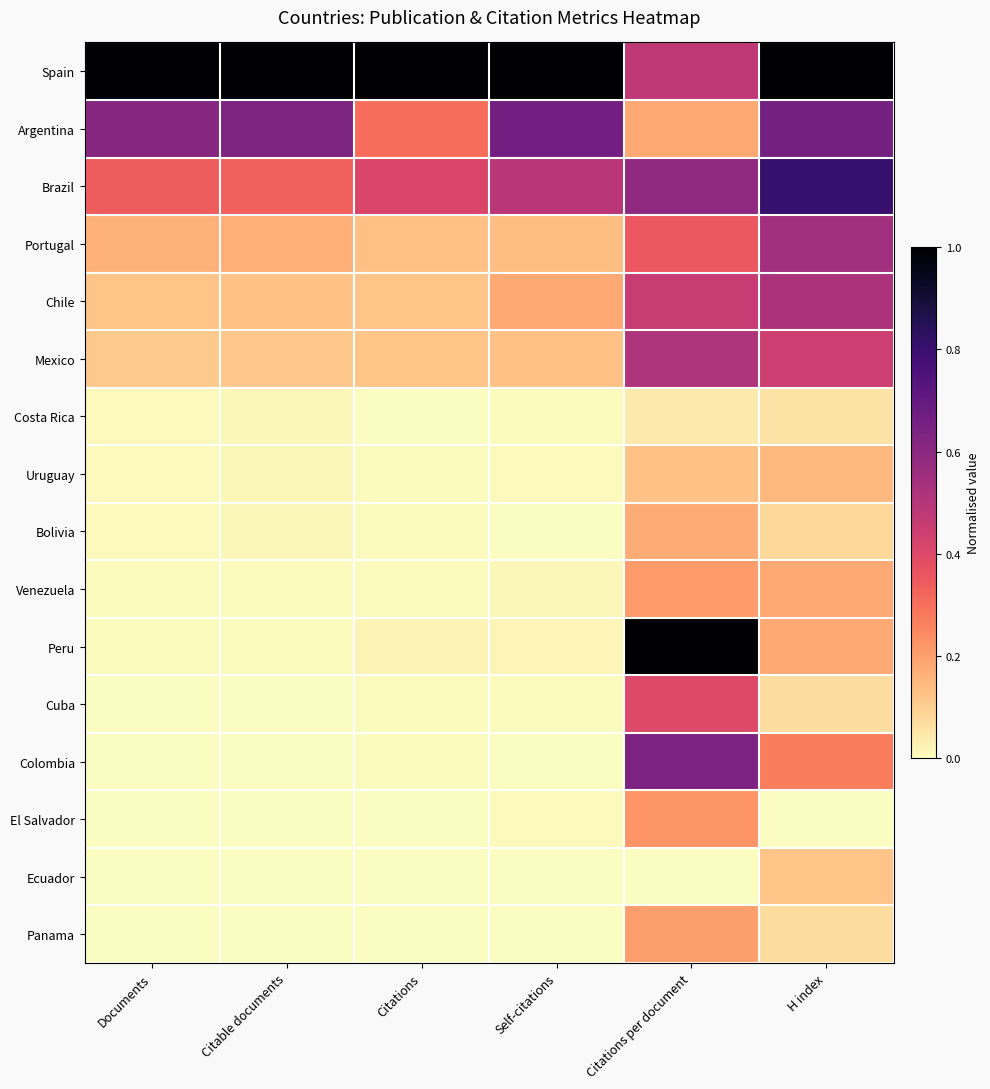

Which has a higher value, Citations per document or Self-citations?

Self-citations